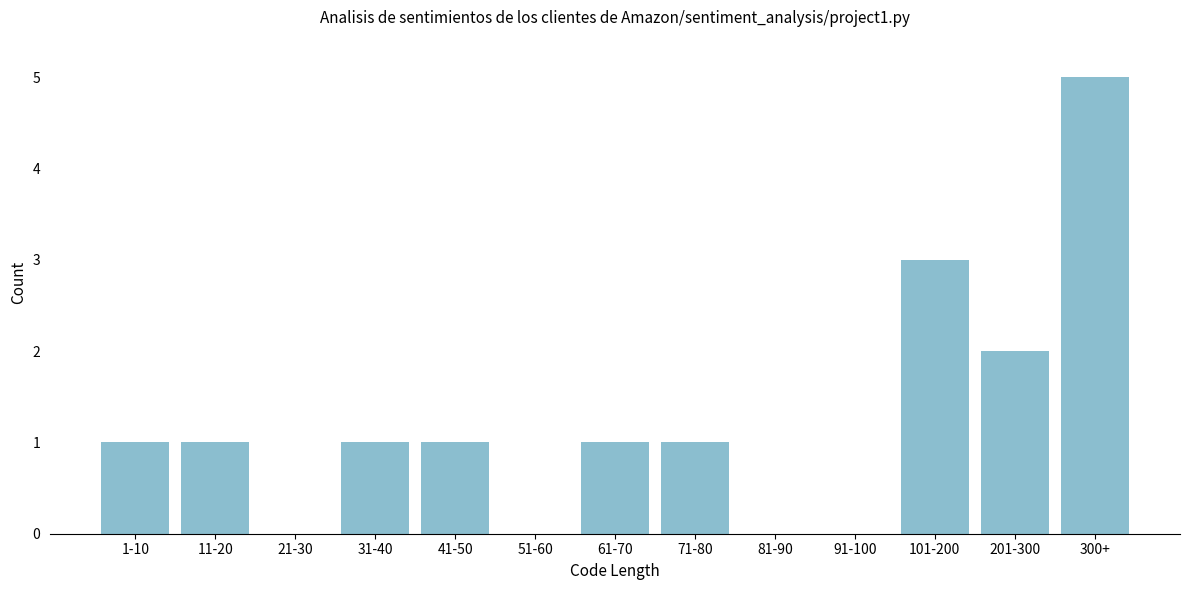

Reading left to right, transcribe all the data shown in this chart.

1-10=1	11-20=1	21-30=0	31-40=1	41-50=1	51-60=0	61-70=1	71-80=1	81-90=0	91-100=0	101-200=3	201-300=2	300+=5